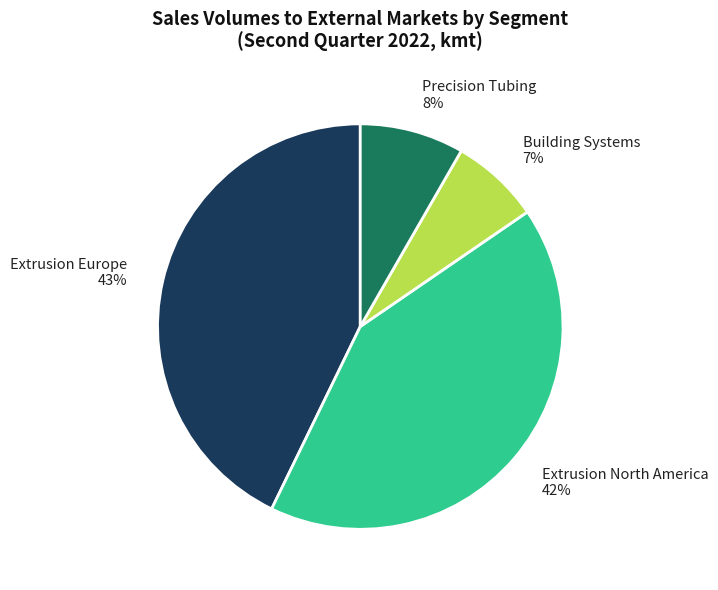

To the nearest percent, what portion does Extrusion North America represent?

42%